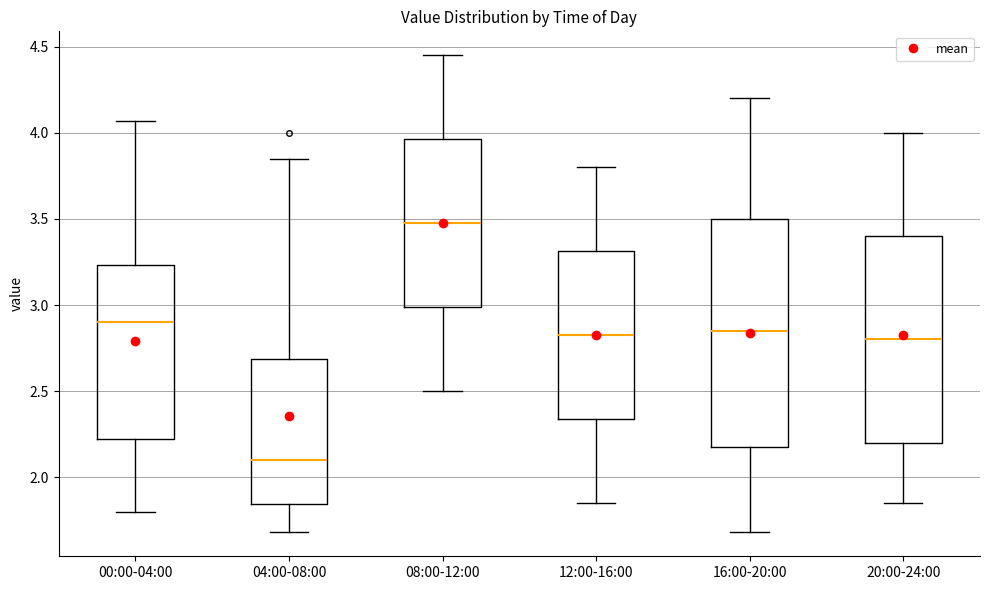

Reading left to right, read every box against the y-axis: the position of its median line, the range the box covers, and the ends of its whiskers. The values are not printed on the chart, so give them approximately, as read against the axis.

00:00-04:00: median 2.90, box 2.20 to 3.25, whiskers 1.80 to 4.05
04:00-08:00: median 2.10, box 1.85 to 2.70, whiskers 1.70 to 3.85
08:00-12:00: median 3.50, box 3.00 to 3.95, whiskers 2.50 to 4.45
12:00-16:00: median 2.85, box 2.35 to 3.30, whiskers 1.85 to 3.80
16:00-20:00: median 2.85, box 2.20 to 3.50, whiskers 1.70 to 4.20
20:00-24:00: median 2.80, box 2.20 to 3.40, whiskers 1.85 to 4.00